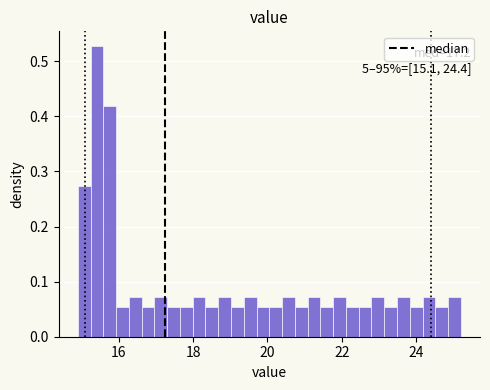

Read against the x-axis, roughly where is the centre of the tallest bar?

15.4